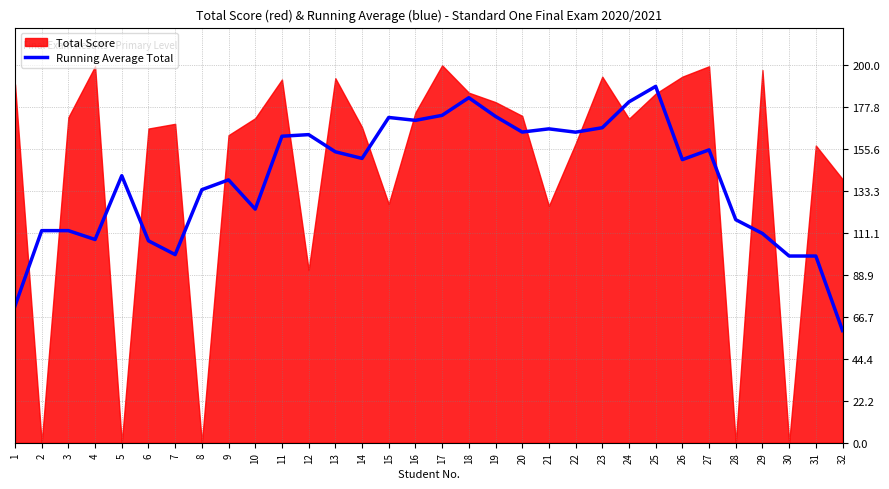

What is the sum of all values?

4477.1